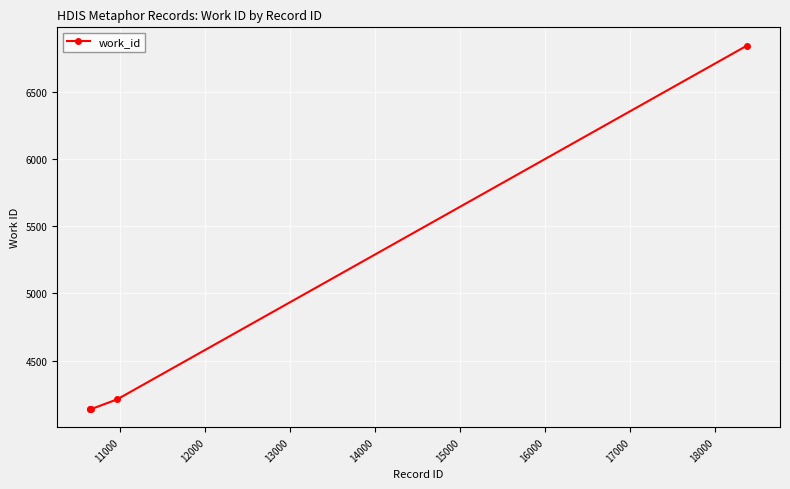

What is the value of the 5th point from the left?

6843